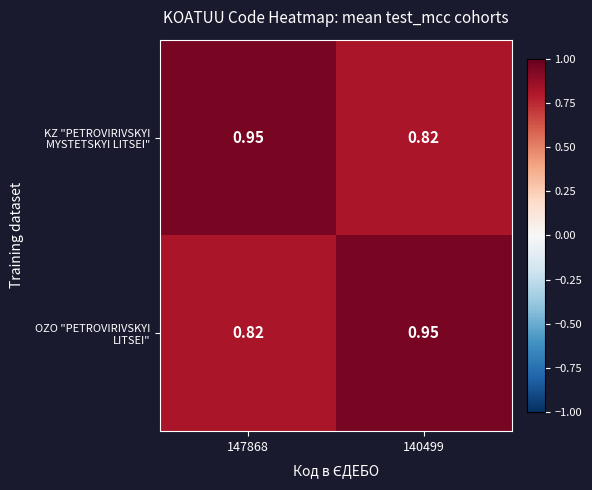

Between 147868 and 140499, which series saw the biggest shift?

KZ "PETROVIRIVSKYI MYSTETSKYI LITSEI"